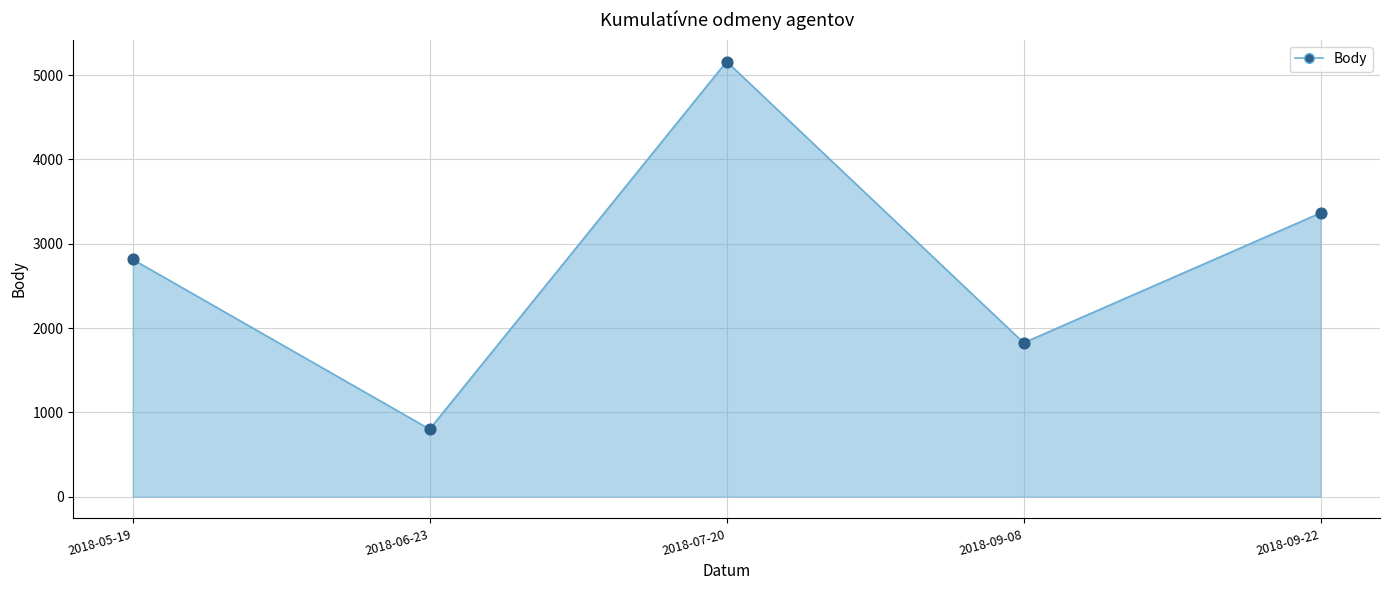

What is the change in value from 2018-05-19 to 2018-07-20?

+2347